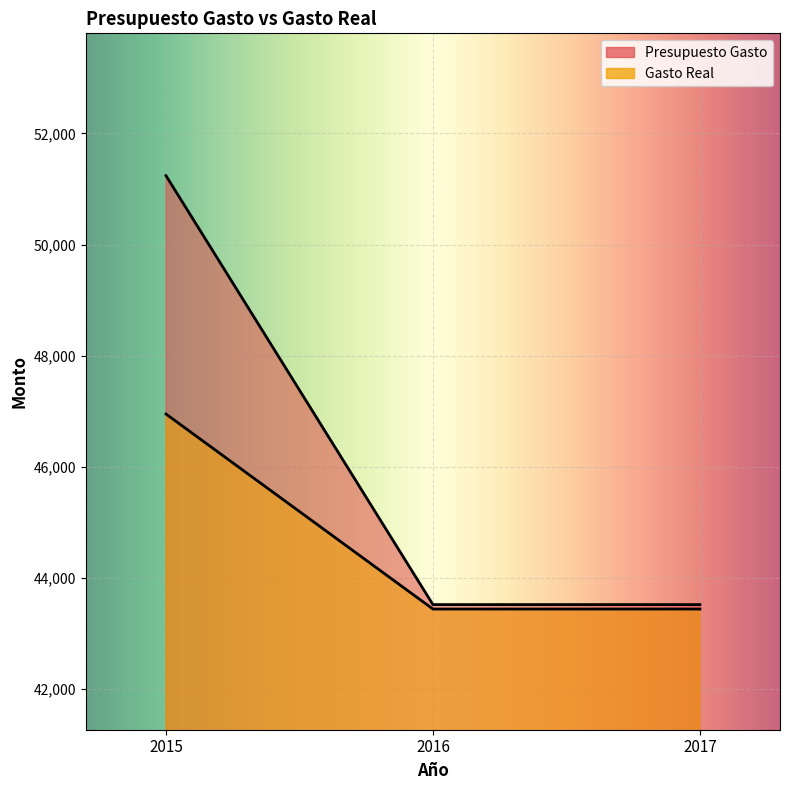

What is the lowest value of the Presupuesto Gasto series?

43520.0